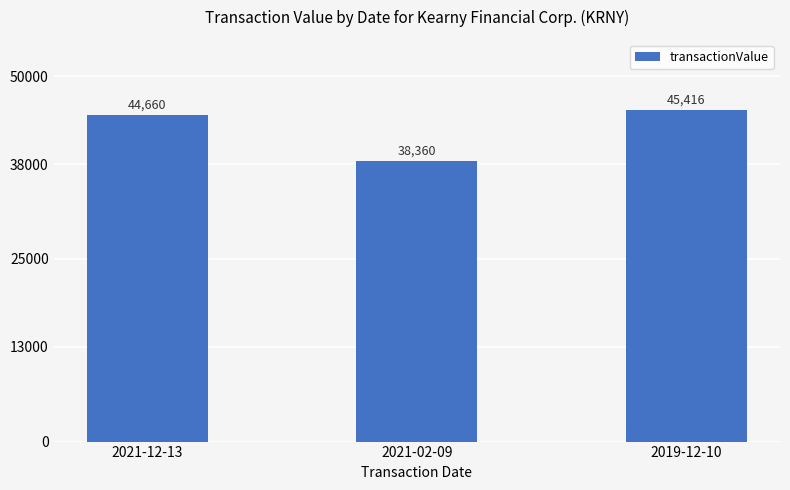

Does the chart contain any negative values?

No